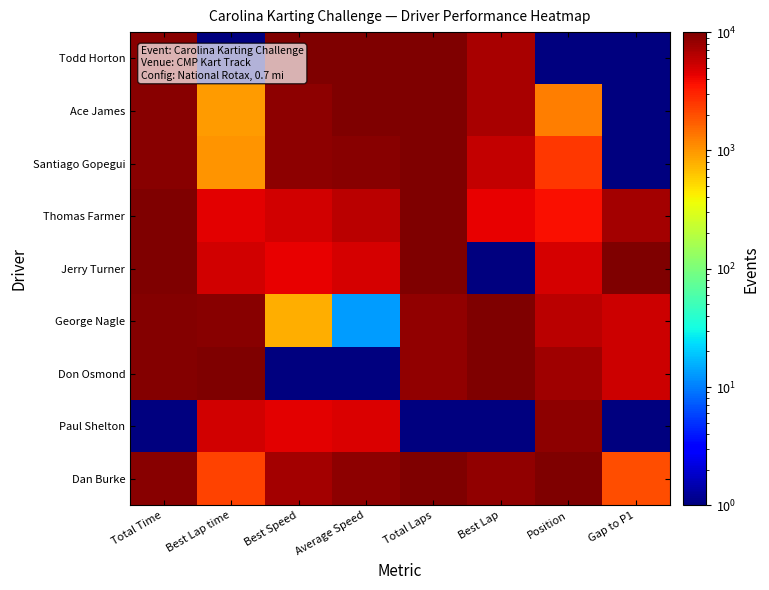

Rank the series by their maximum value, from lowest to highest.

Paul Shelton, Todd Horton, Ace James, Santiago Gopegui, Thomas Farmer, Jerry Turner, George Nagle, Don Osmond, Dan Burke